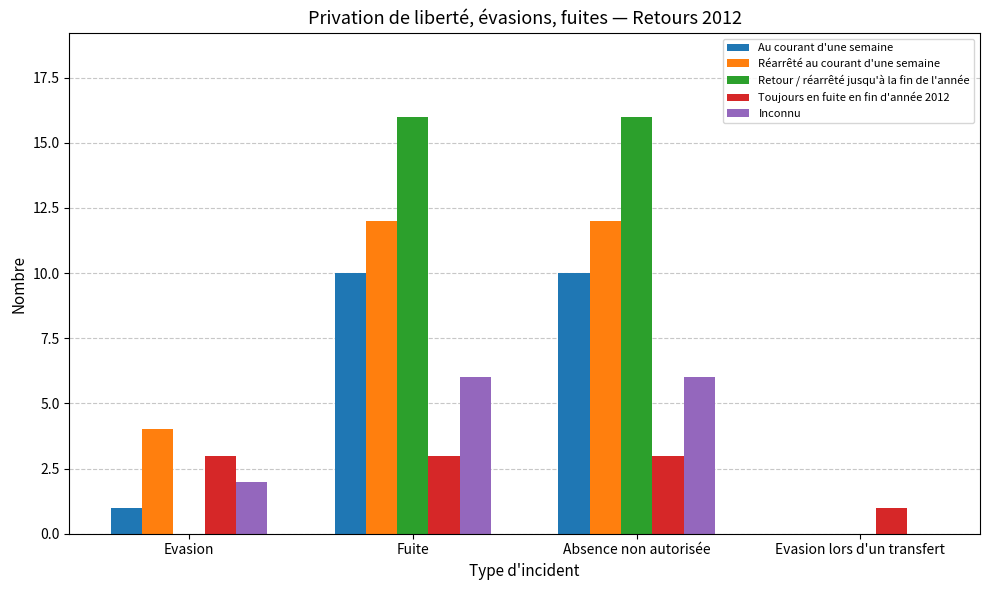

Reading right to left, extract all data points from this chart.

Au courant d'une semaine: 0	10	10	1
Réarrêté au courant d'une semaine: 0	12	12	4
Retour / réarrêté jusqu'à la fin de l'année: 0	16	16	0
Toujours en fuite en fin d'année 2012: 1	3	3	3
Inconnu: 0	6	6	2